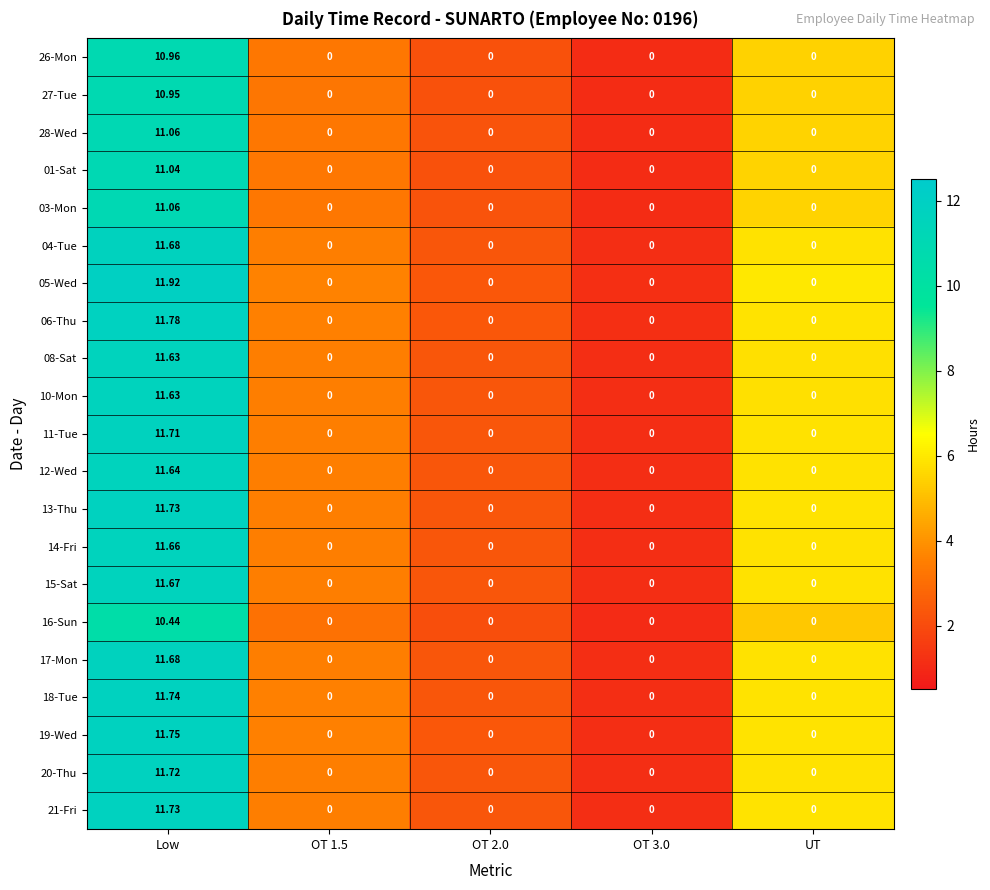

Is the value of 20-Thu at OT 3.0 greater than the value of 27-Tue at Low?

No